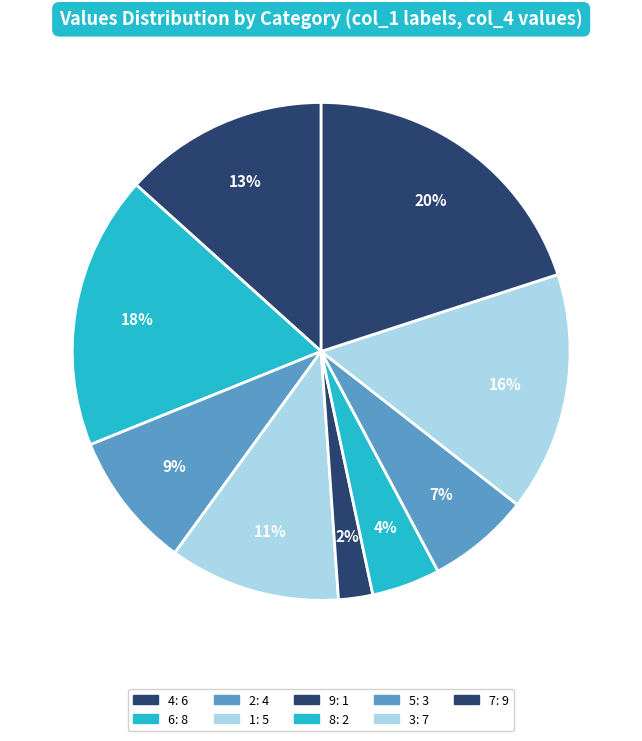

What is the smallest slice in the pie chart?

1